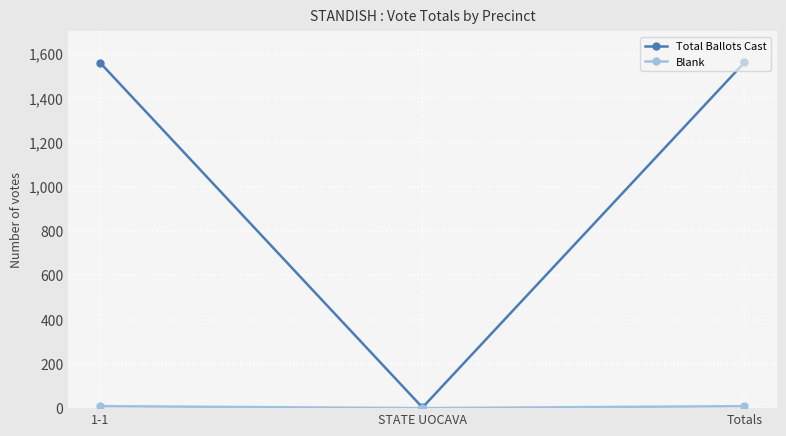

What is the spread (max minus min) of values at 1-1?

1548